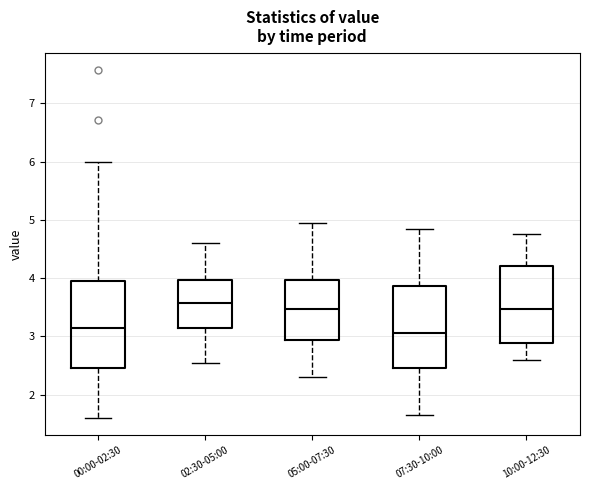

Where does the lower whisker of the box for 10:00-12:30 end on the y-axis? The values are not printed on the chart, so give them approximately, as read against the axis.

2.6